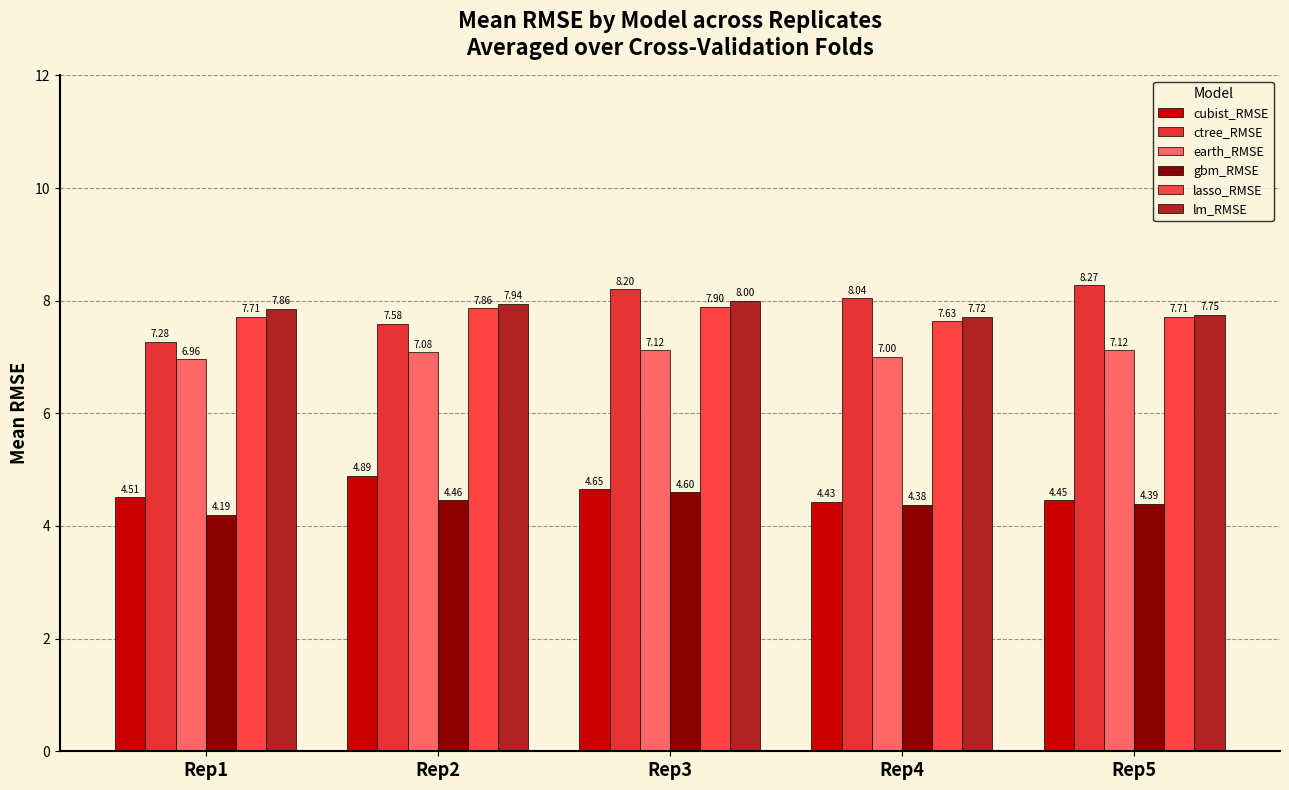

At how many categories does at least one series exceed 6?

5